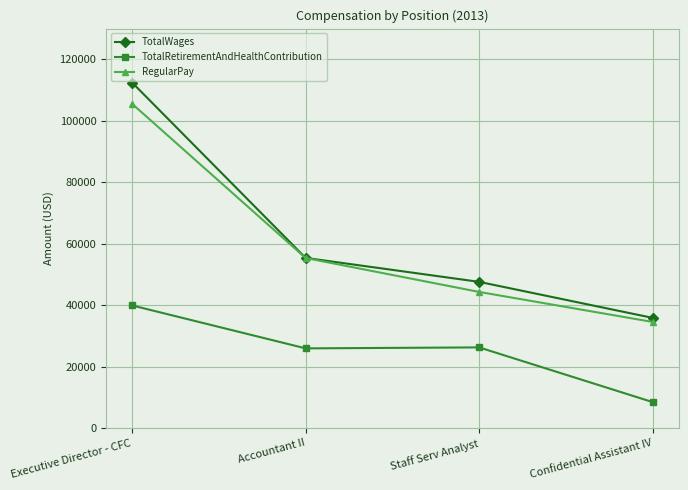

At which label does TotalRetirementAndHealthContribution reach its minimum?

Confidential Assistant IV